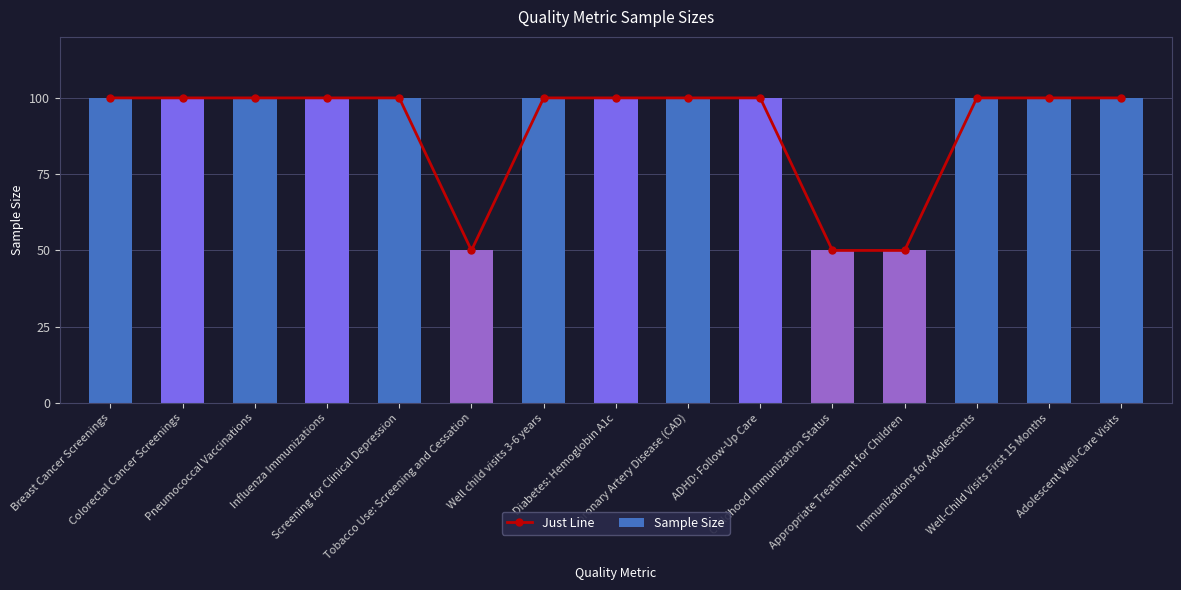

Rank the categories by Sample Size value from lowest to highest.

Tobacco Use: Screening and Cessation, Childhood Immunization Status, Appropriate Treatment for Children, Breast Cancer Screenings, Colorectal Cancer Screenings, Pneumococcal Vaccinations, Influenza Immunizations, Screening for Clinical Depression, Well child visits 3-6 years, Diabetes: Hemoglobin A1c, Coronary Artery Disease (CAD), ADHD: Follow-Up Care, Immunizations for Adolescents, Well-Child Visits First 15 Months, Adolescent Well-Care Visits